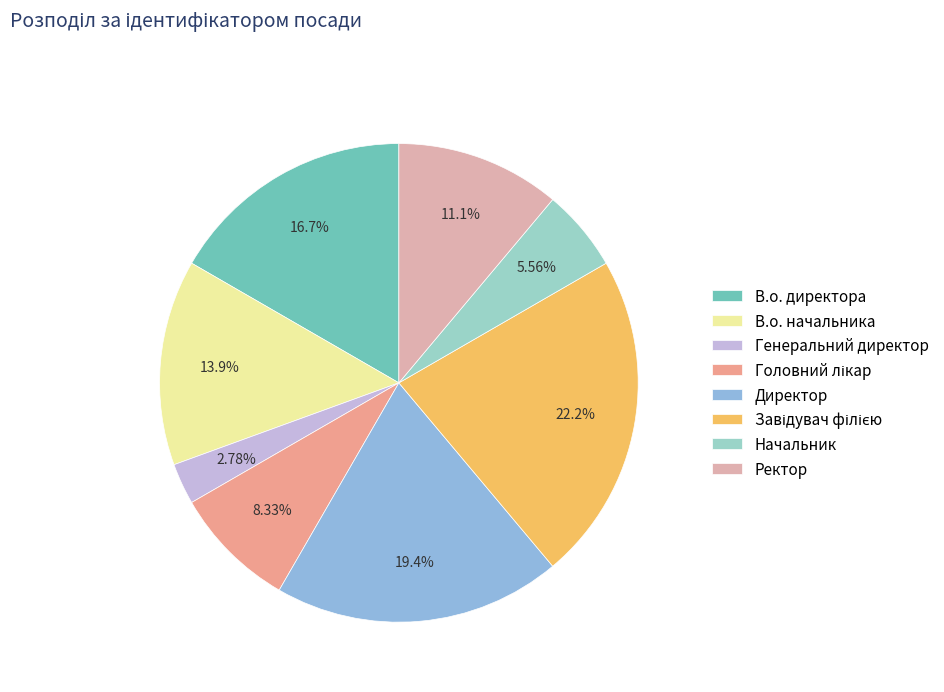

Rank the categories by value from highest to lowest.

Завідувач філією, Директор, В.о. директора, В.о. начальника, Ректор, Головний лікар, Начальник, Генеральний директор